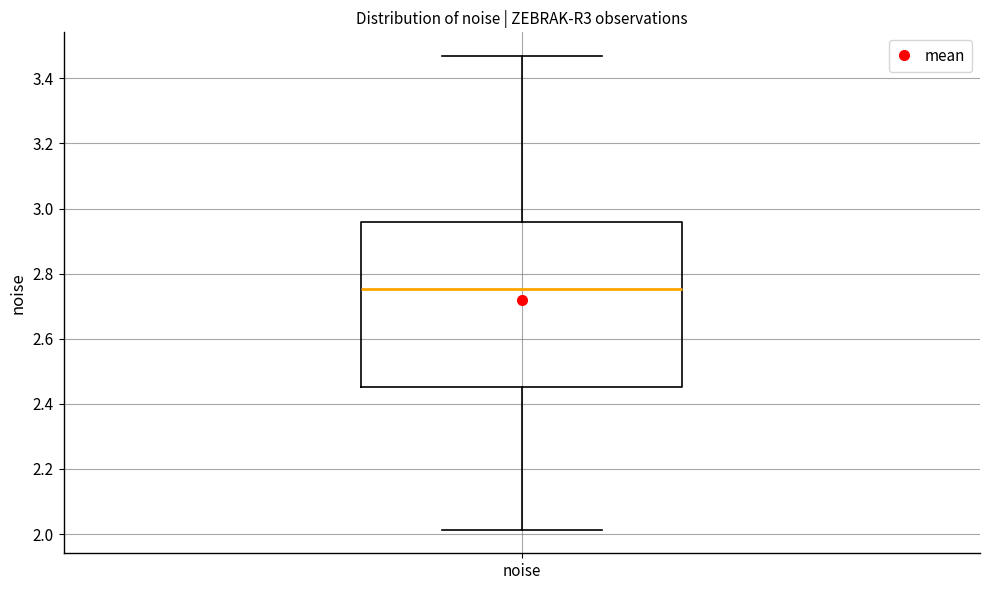

Read this box plot against the y-axis: the position of the median line, the range covered by the box, and the ends of both whiskers. The values are not printed on the chart, so give them approximately, as read against the axis.

median 2.76, box 2.46 to 2.96, whiskers 2.02 to 3.46